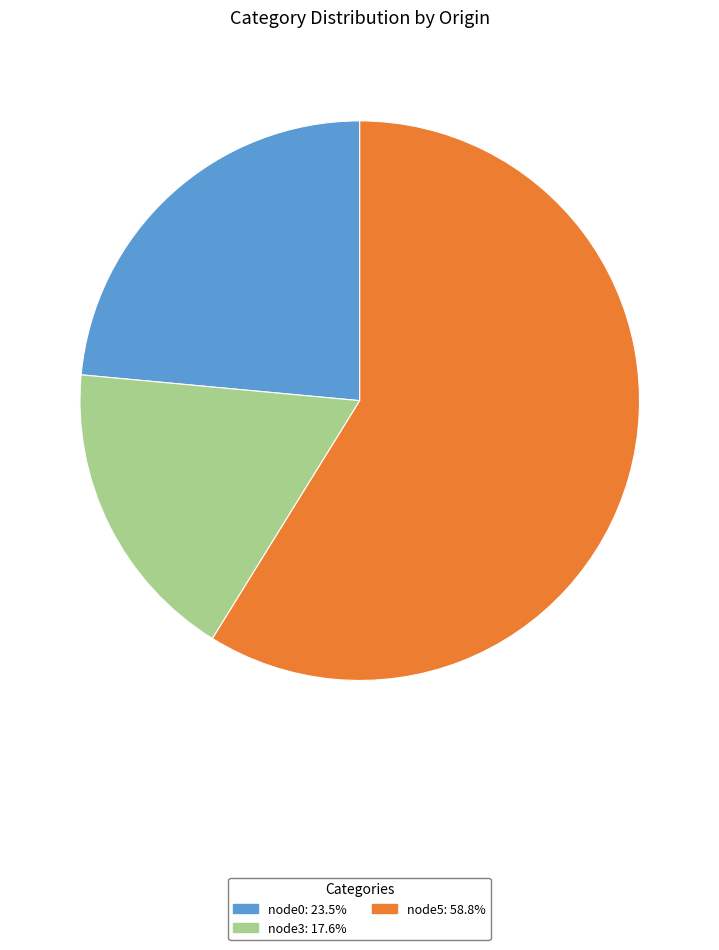

The node5 slice represents 68% of the pie. True or false?

False